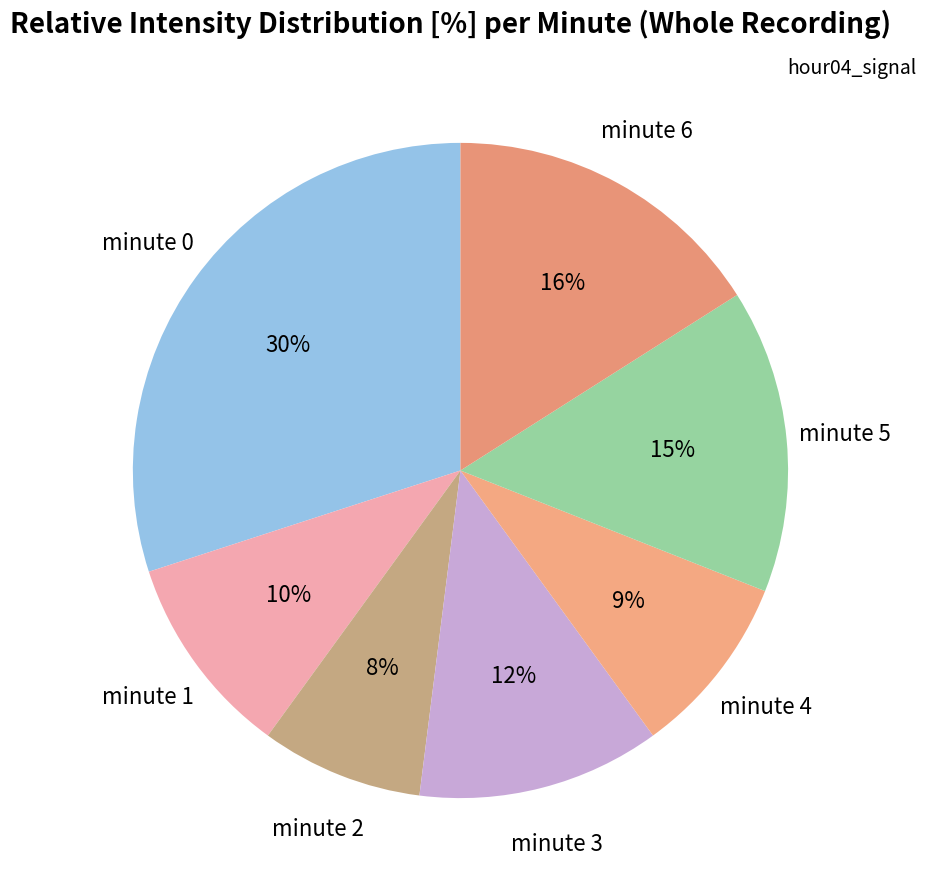

Count the number of slices in the pie.

7